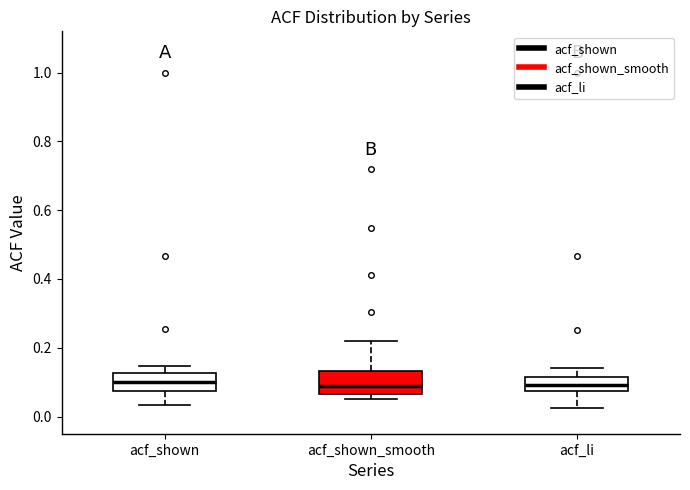

Where is the lower edge of the box for acf_shown_smooth on the y-axis? The values are not printed on the chart, so give them approximately, as read against the axis.

0.06